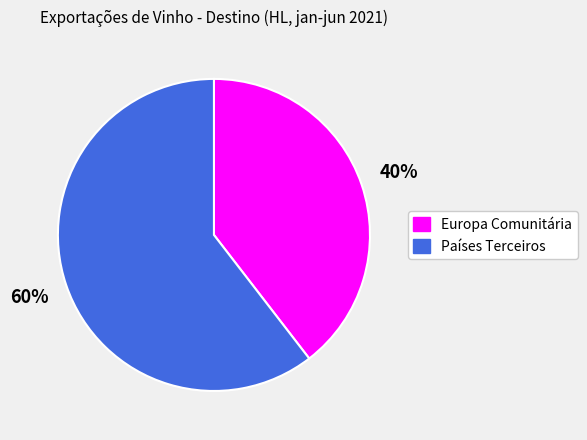

How many slices are in this pie chart?

2